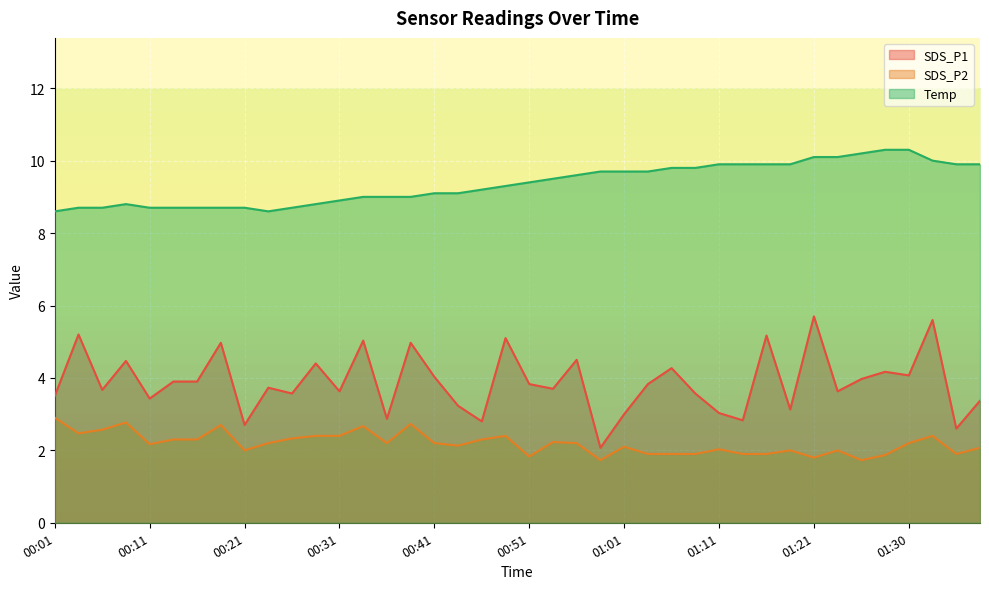

What is the label of the 29th point from the right?

00:29